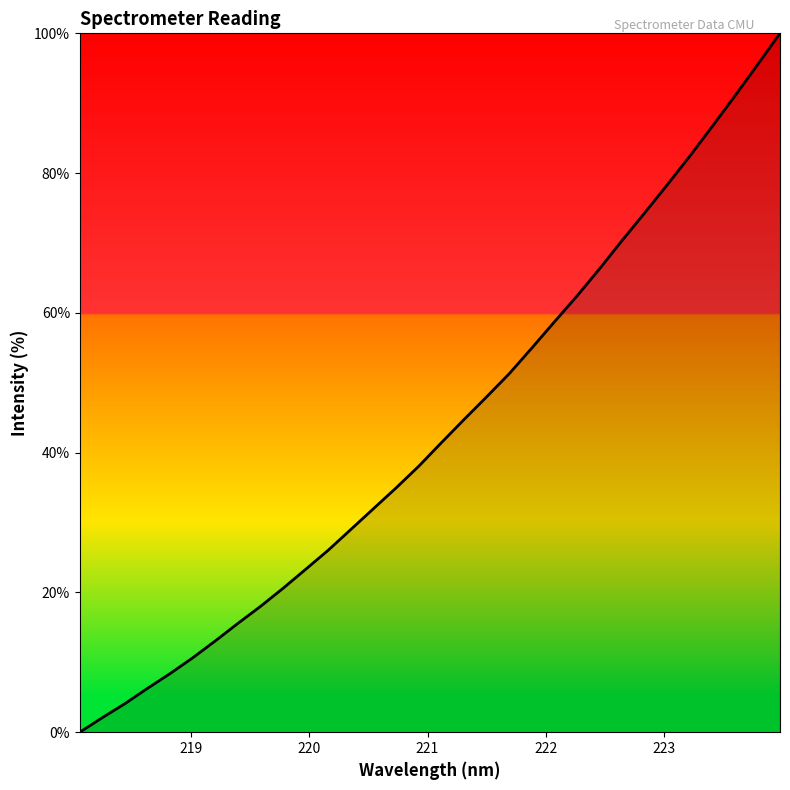

What is the difference between the maximum and minimum values?

100.0